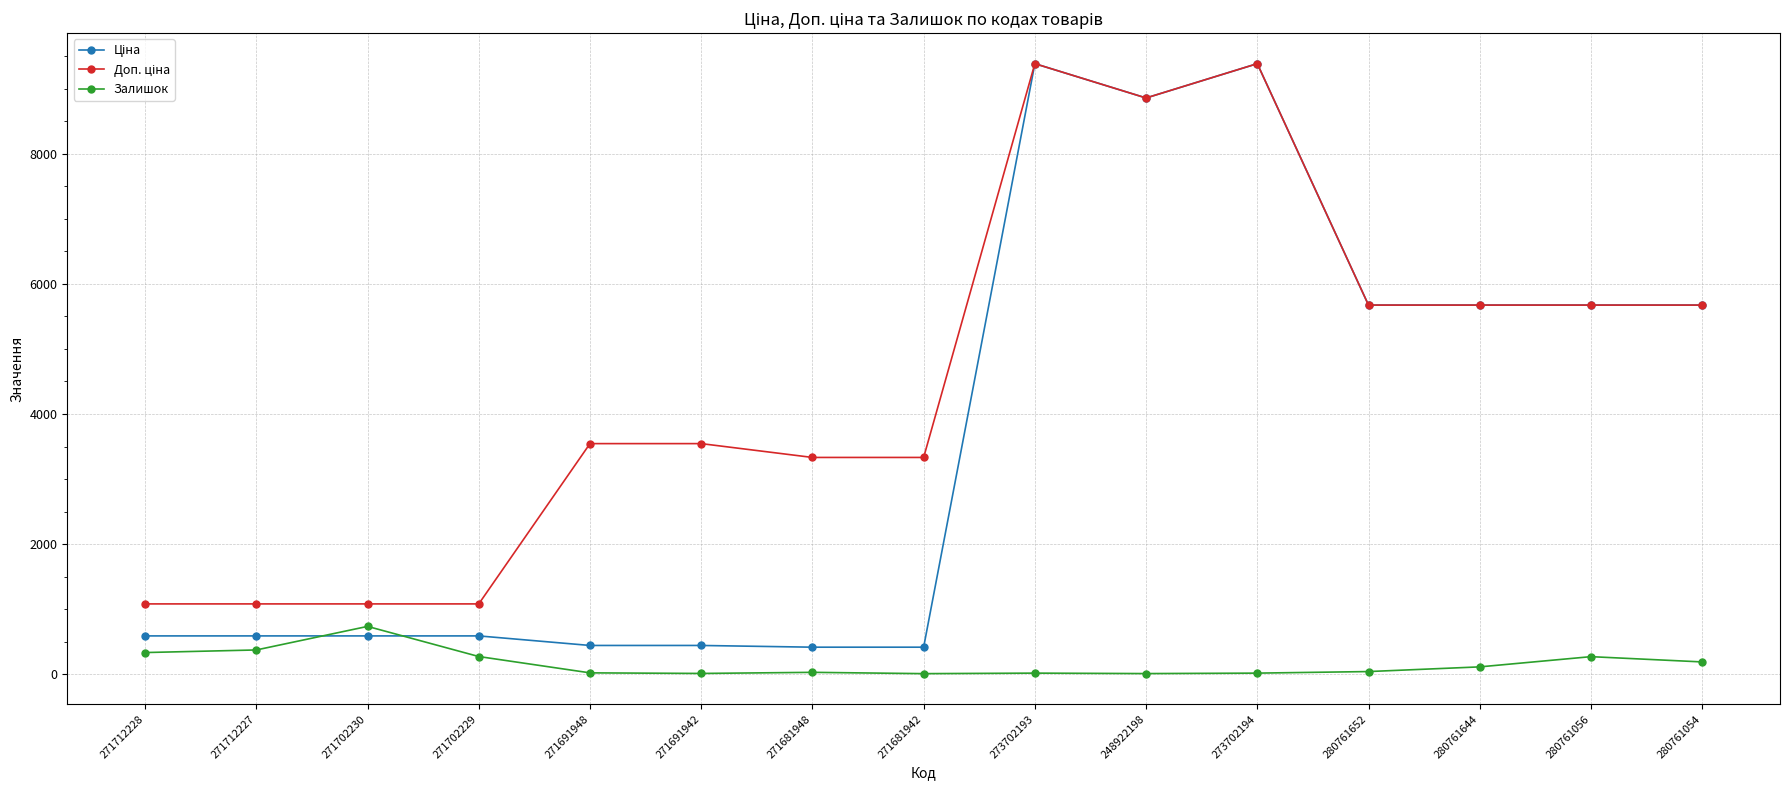

True or false: Залишок has more than 0 interior local peaks.

True